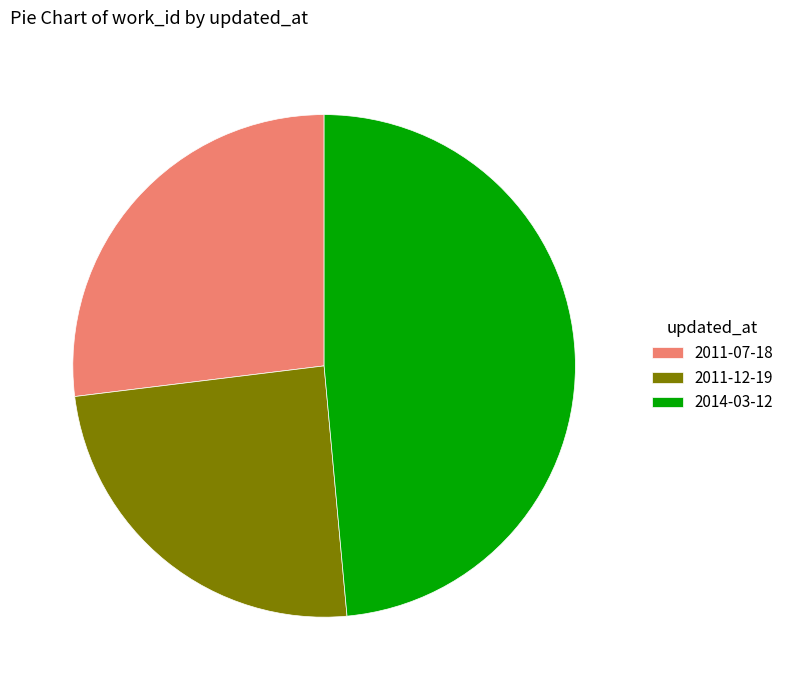

What is the ratio of the value at 2011-07-18 to the value at 2014-03-12?

0.6